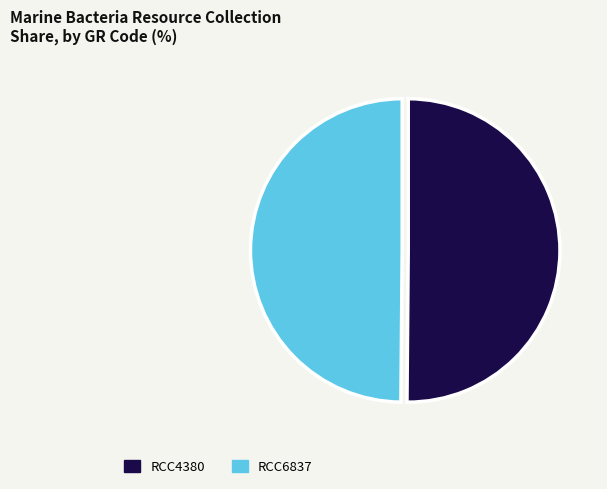

What is the ratio of the value at RCC6837 to the value at RCC4380?

1.0